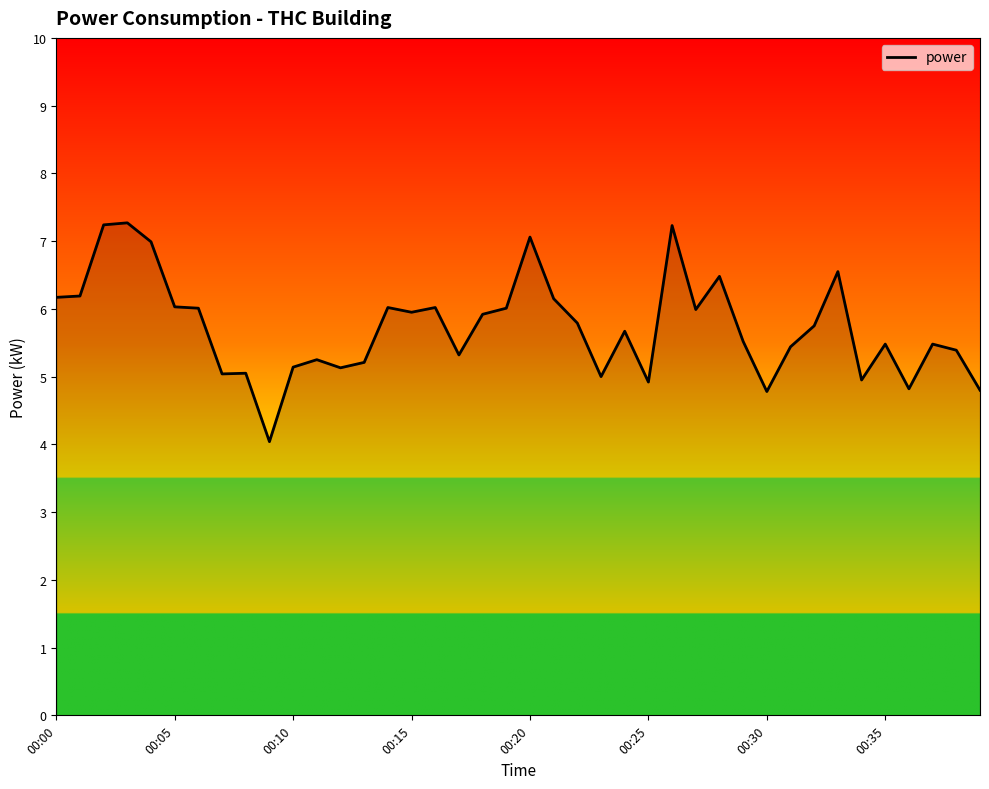

What is the difference between the maximum and minimum values?

3.2